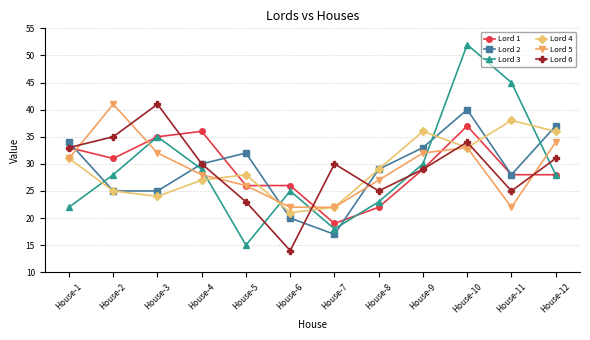

What is the greatest value displayed?

52